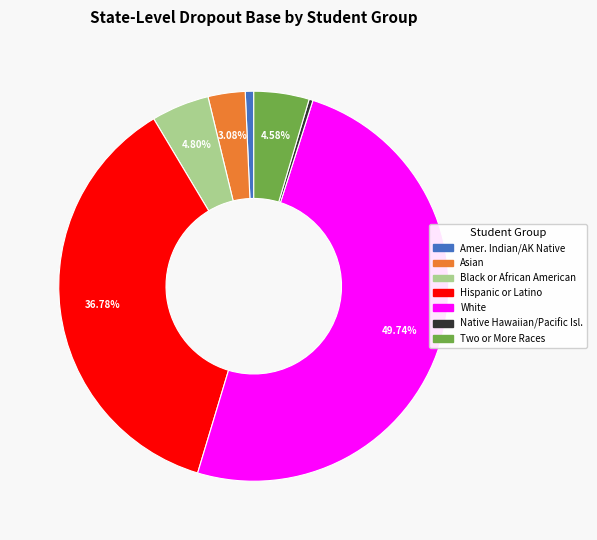

To the nearest percent, what is the average slice percentage?

14%